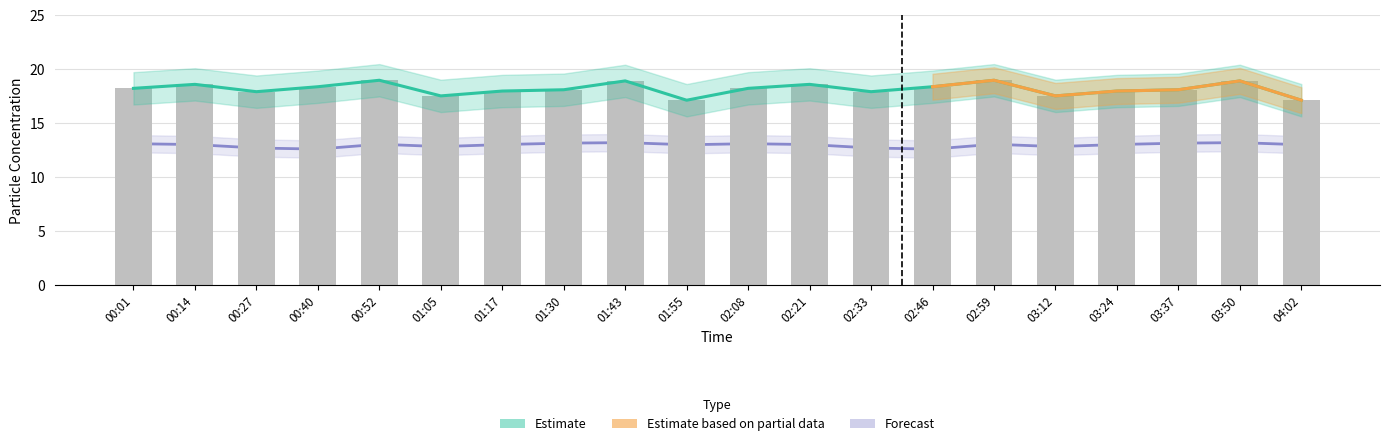

Reading left to right, list all the values displayed in this chart.

SDS_P1: 18.2	18.6	17.9	18.4	19.0	17.5	18.0	18.1	18.9	17.1	18.2	18.6	17.9	18.4	19.0	17.5	18.0	18.1	18.9	17.1
SDS_P2: 13.1	13.0	12.7	12.6	13.1	12.8	13.0	13.2	13.2	13.0	13.1	13.0	12.7	12.6	13.1	12.8	13.0	13.2	13.2	13.0